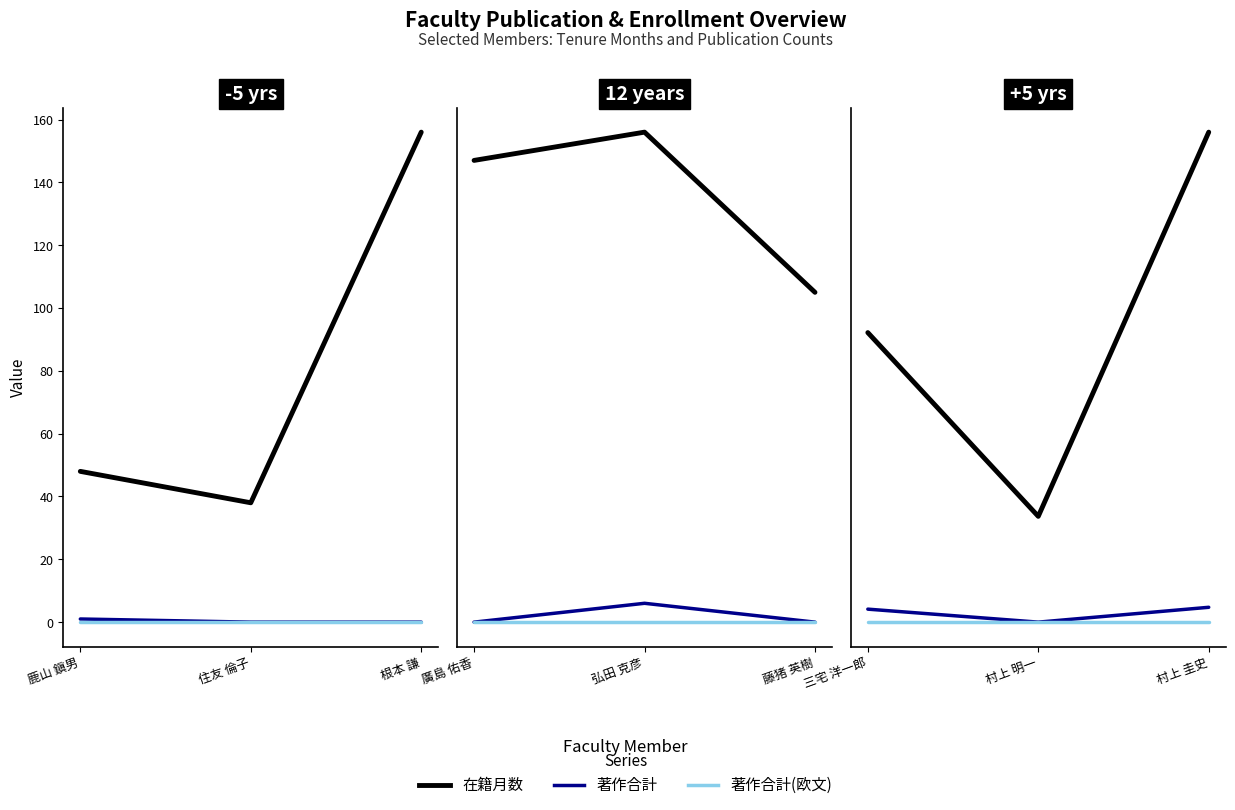

Between 三宅 洋一郎 and 村上 圭史, which series saw the biggest shift?

在籍月数